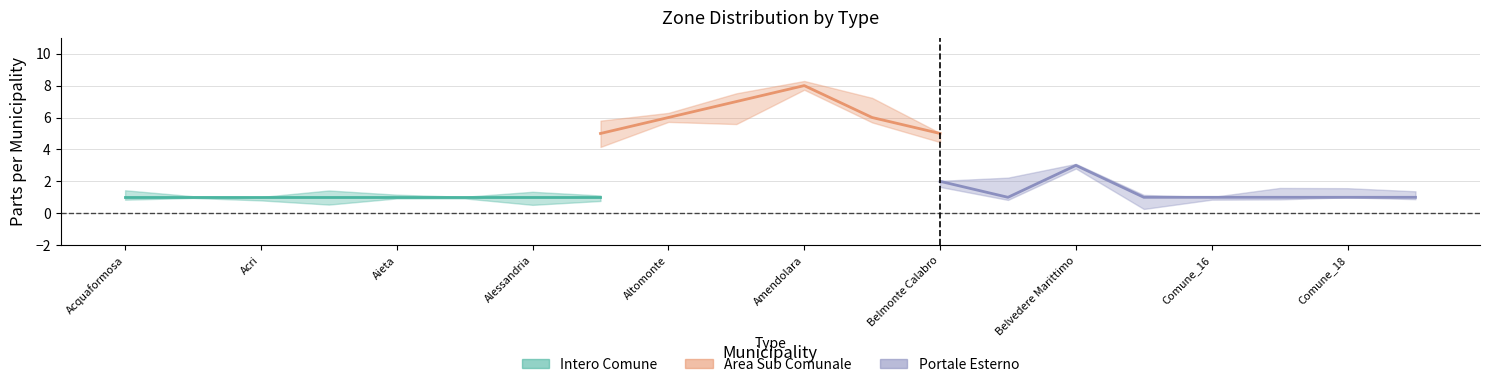

True or false: Area Sub Comunale has more than 2 points higher than both neighbors.

False